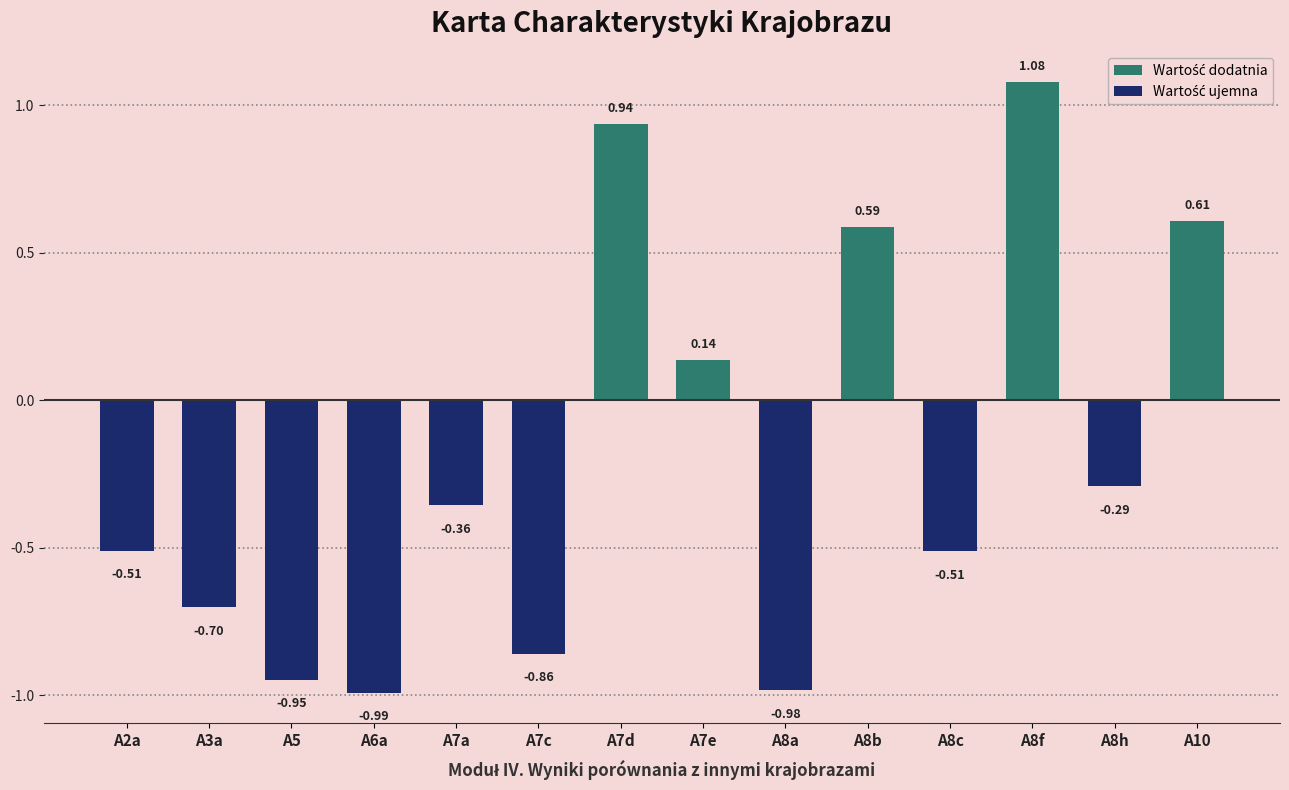

What is the difference between the maximum and minimum values?

2.1